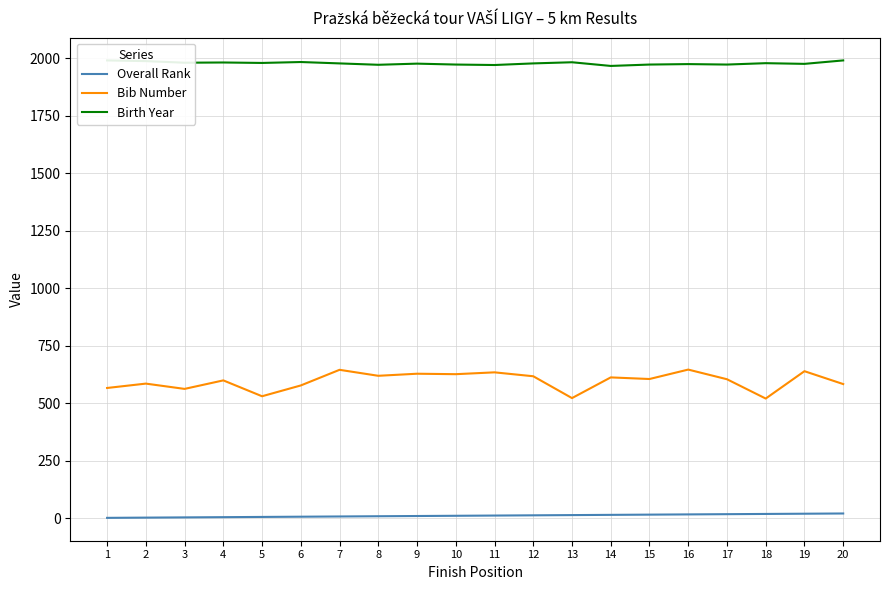

How many lines are shown in the chart?

3